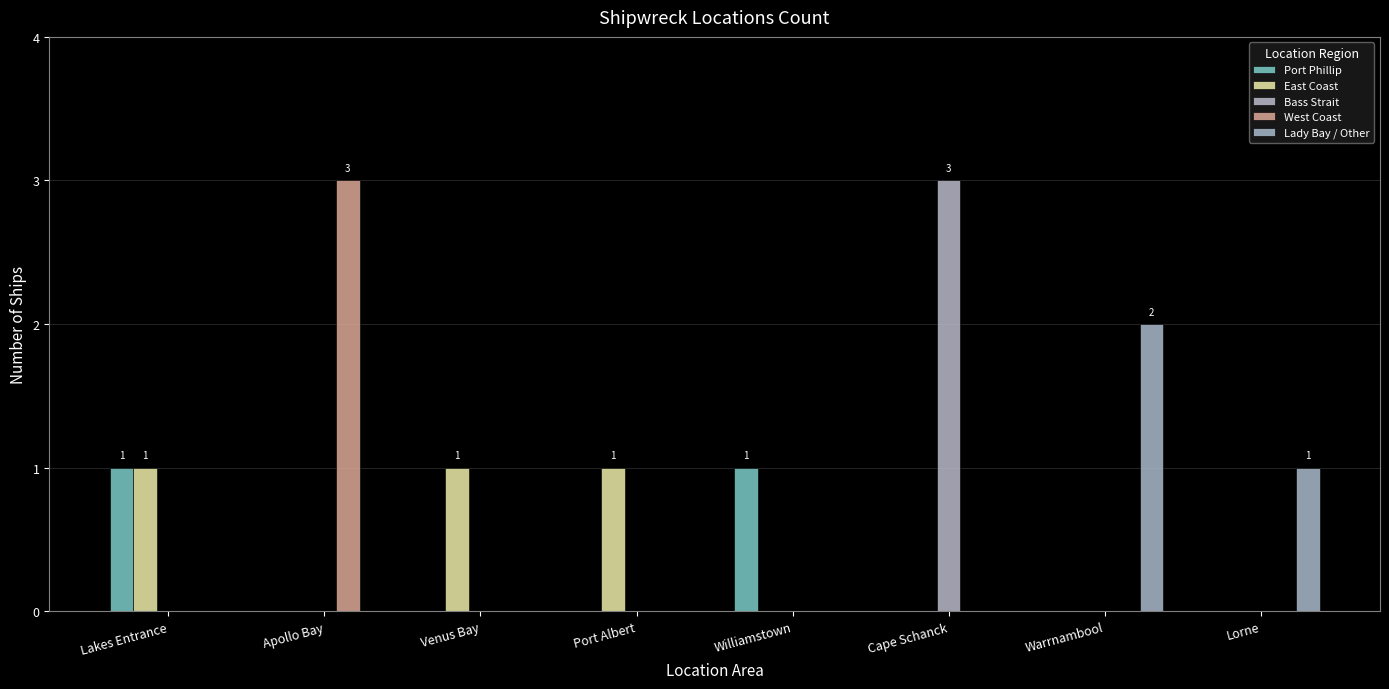

How many data points does each series have?

8